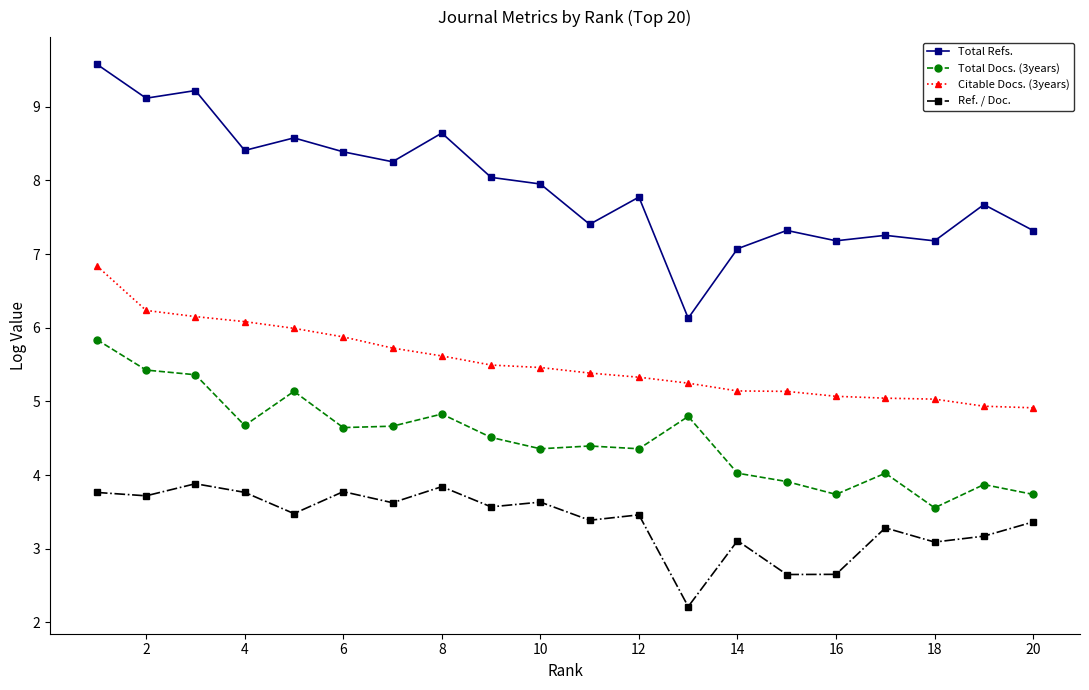

True or false: Total Docs. (3years) and Total Refs. intersect in this chart.

False